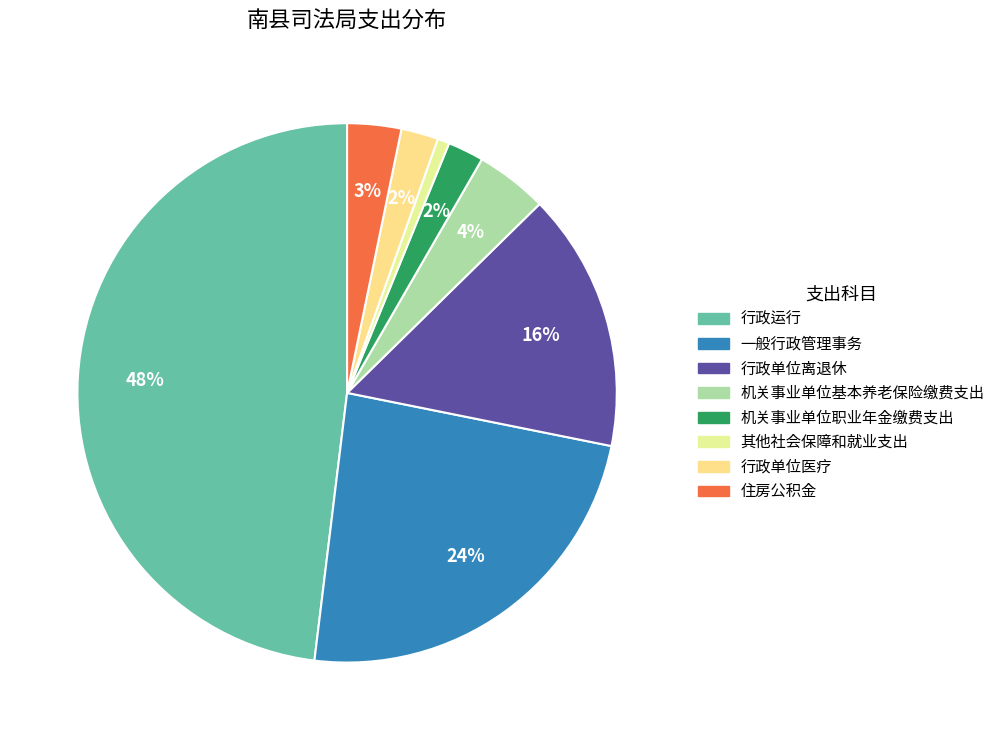

To the nearest percent, what is the combined percentage of 行政运行 and 机关事业单位基本养老保险缴费支出?

52%